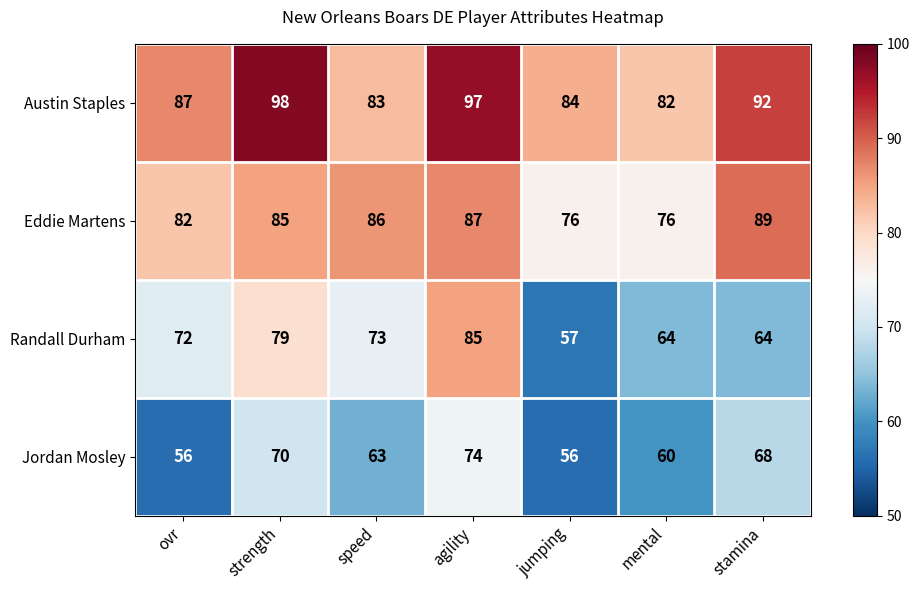

What is the spread (max minus min) of values at mental?

22